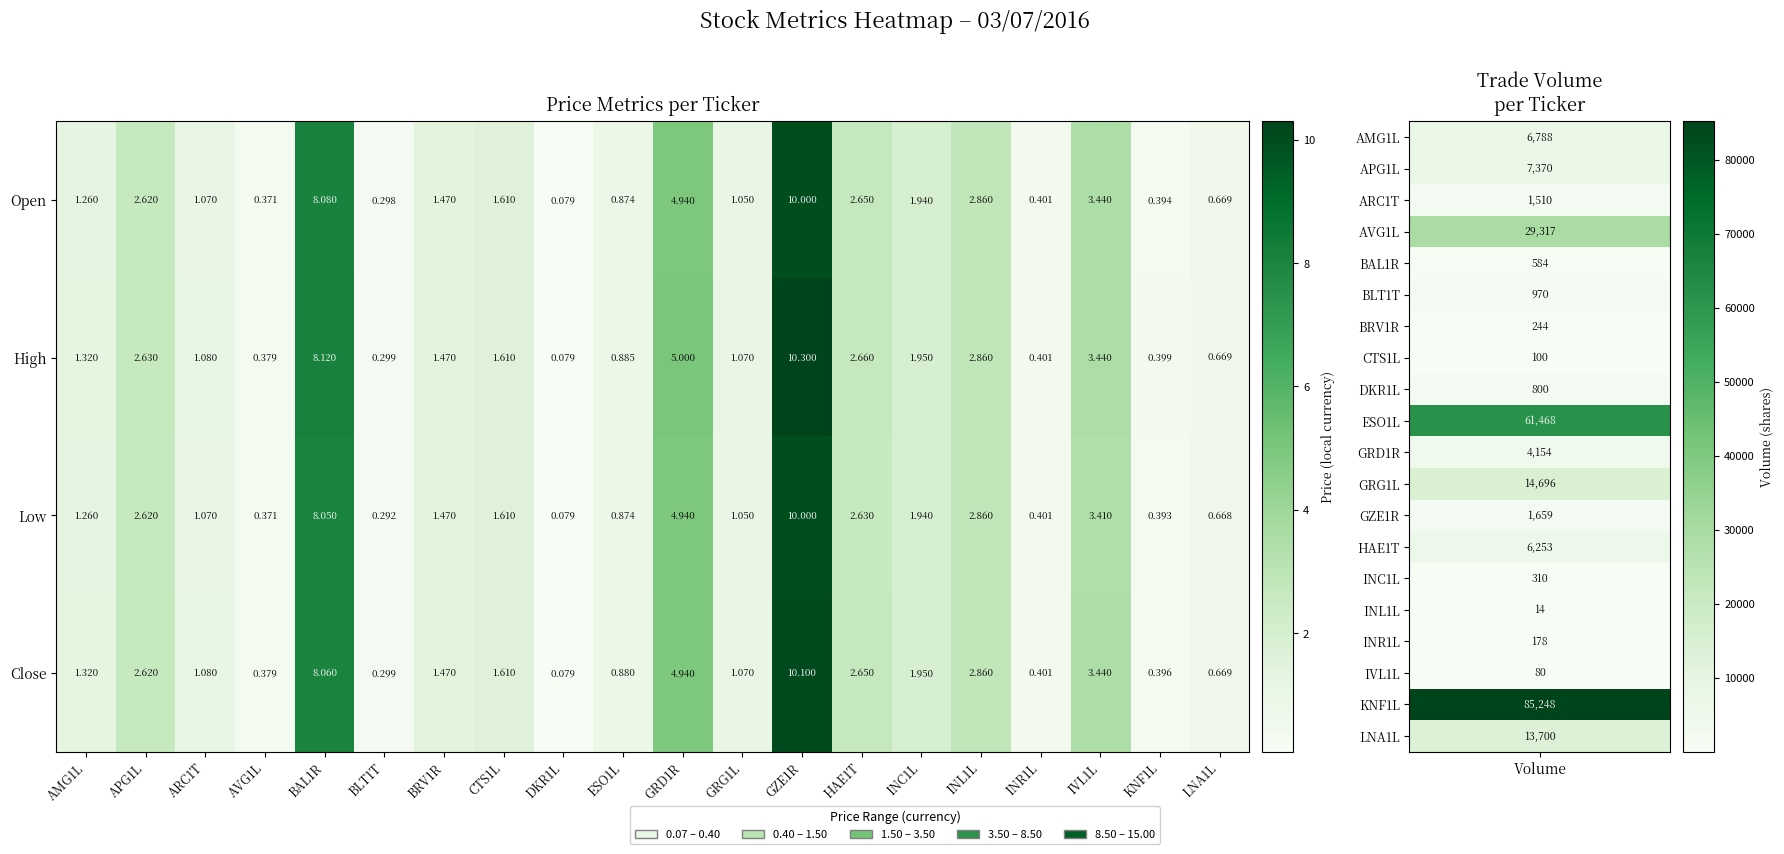

Which series changed the most between DKR1L and ESO1L?

High